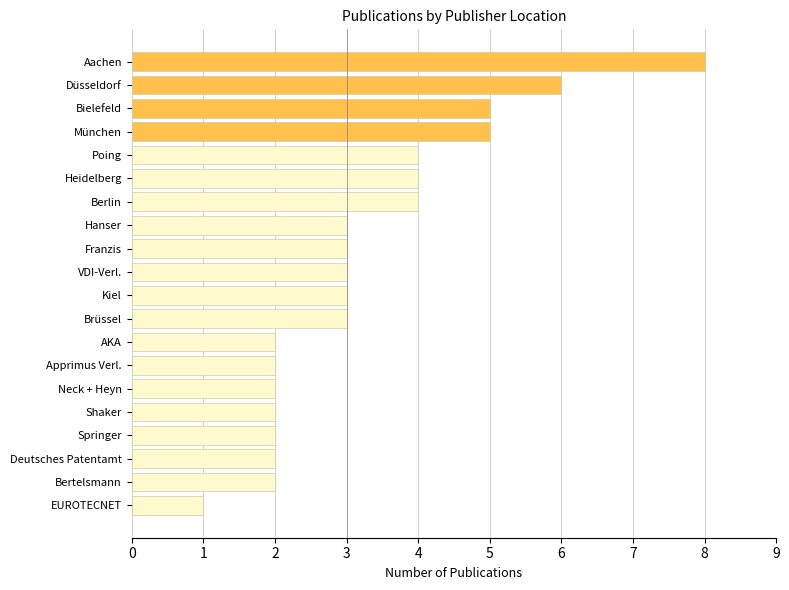

What is the change in value from VDI-Verl. to Heidelberg?

+1